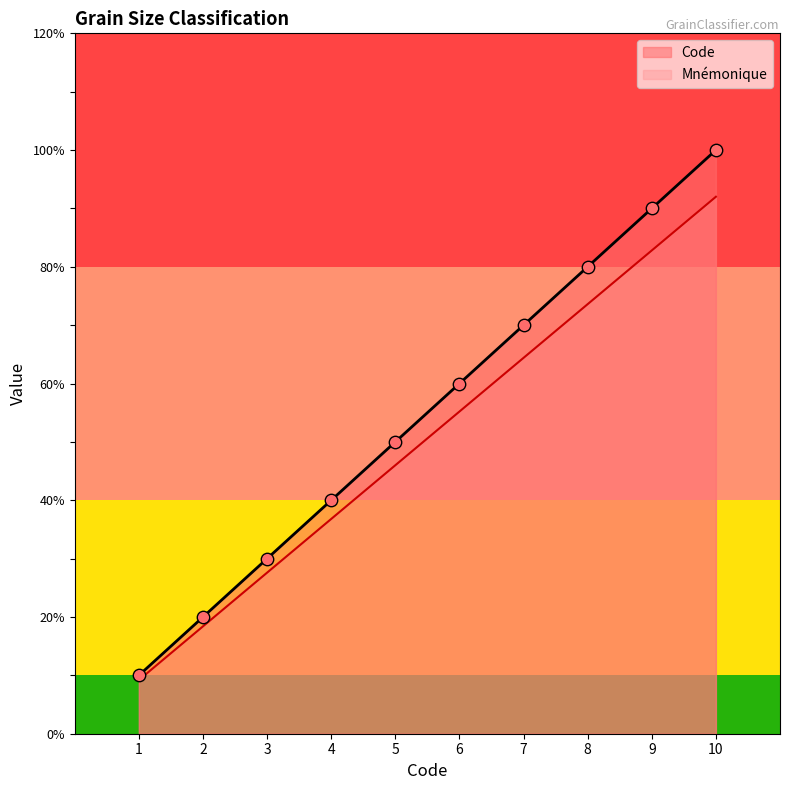

What are all the series names shown in the legend?

Code, Mnémonique